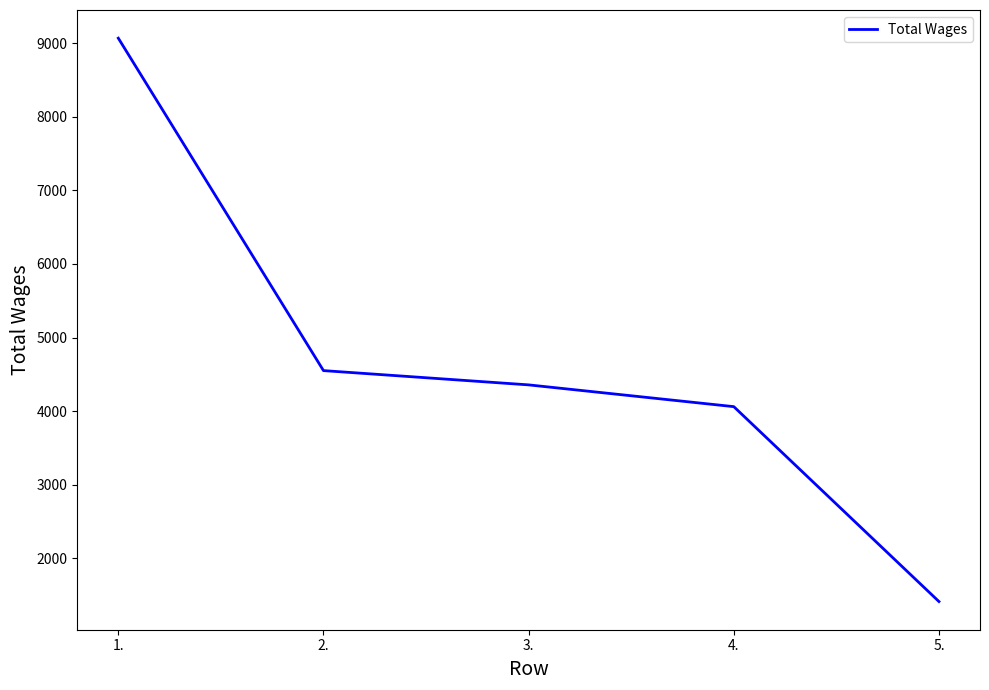

Read the value at 3., to the nearest 10.

4360